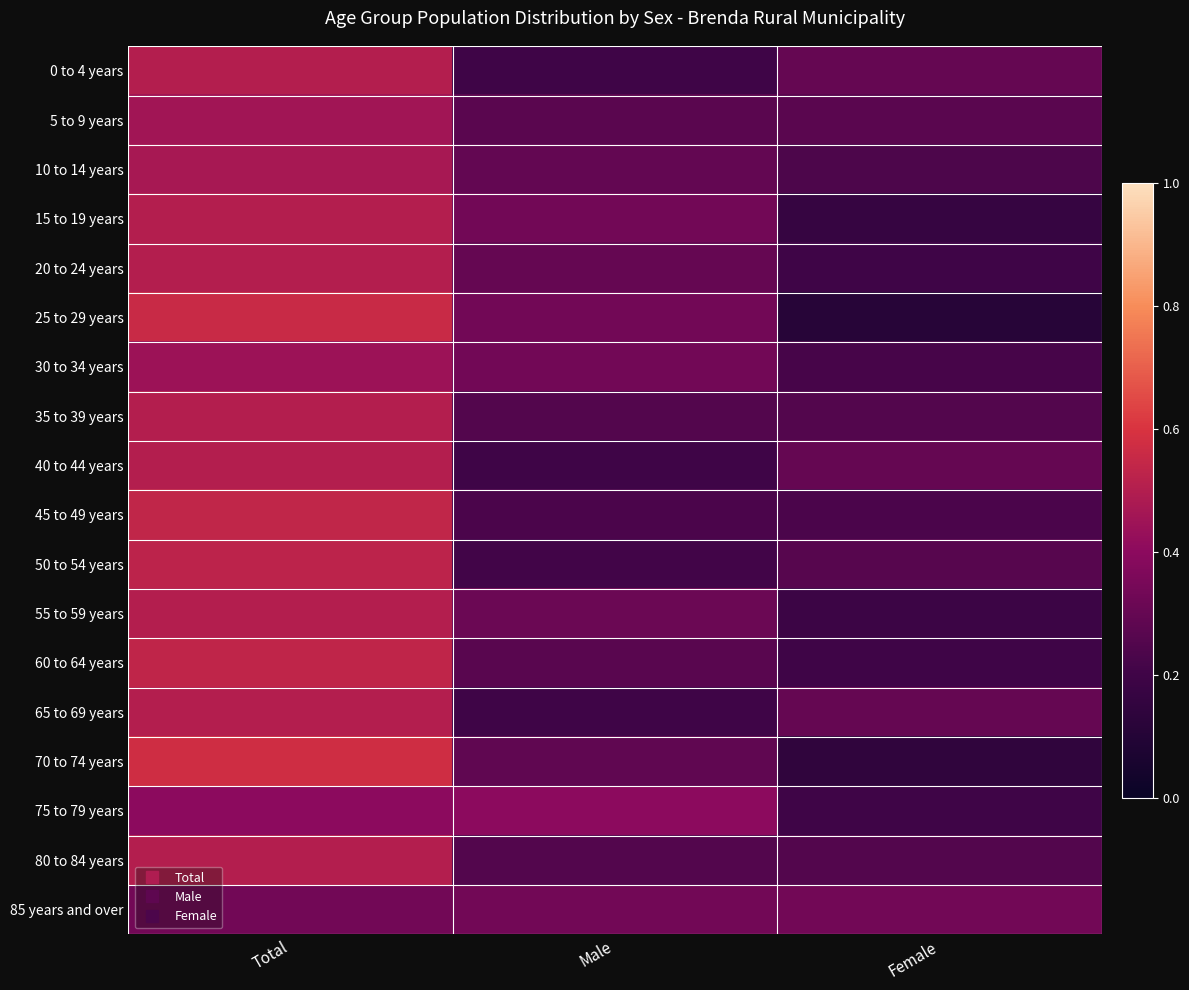

What is the total value across all series at Male?

5.0